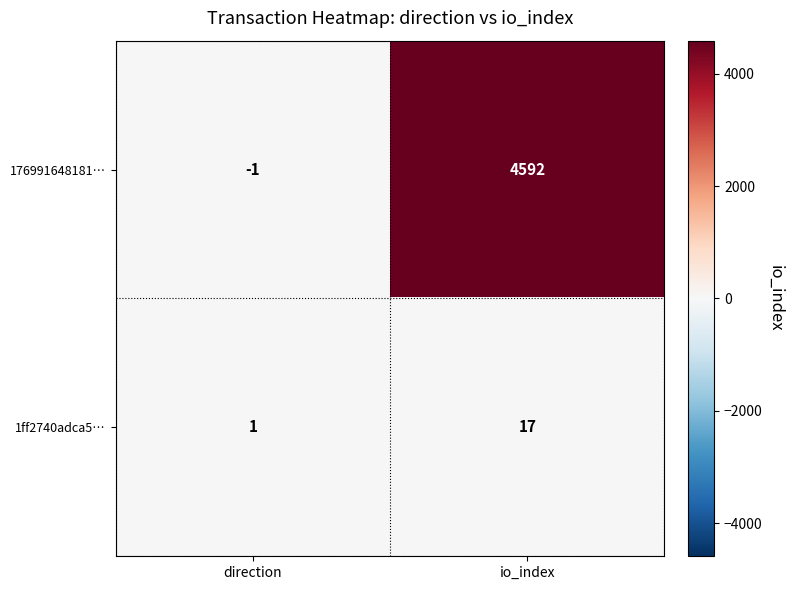

Reading left to right, list all the values displayed in this chart.

176991648181…: -1	4592
1ff2740adca5…: 1	17